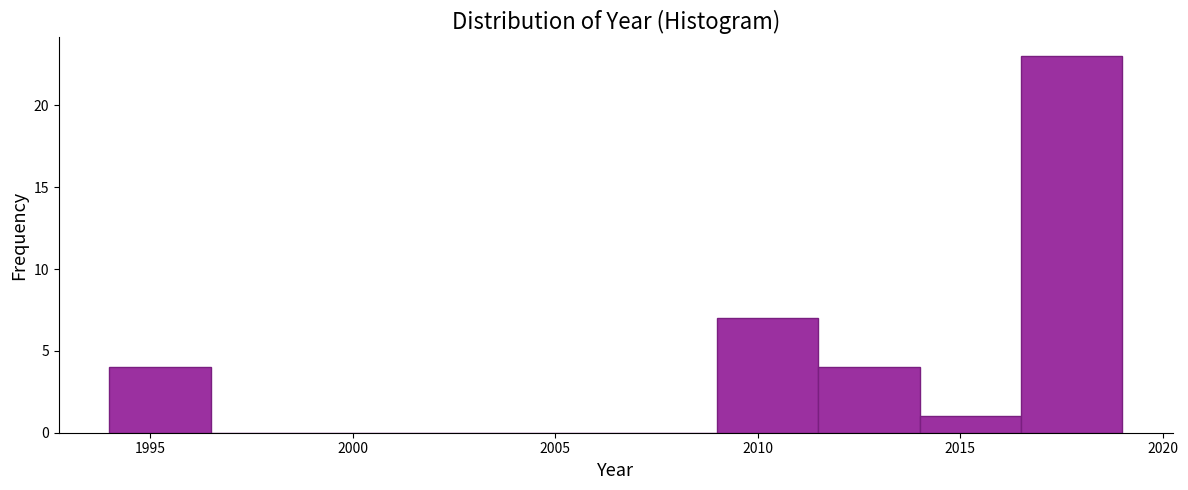

Over which range of the x-axis is the bar tallest?

2016.5 to 2019.0